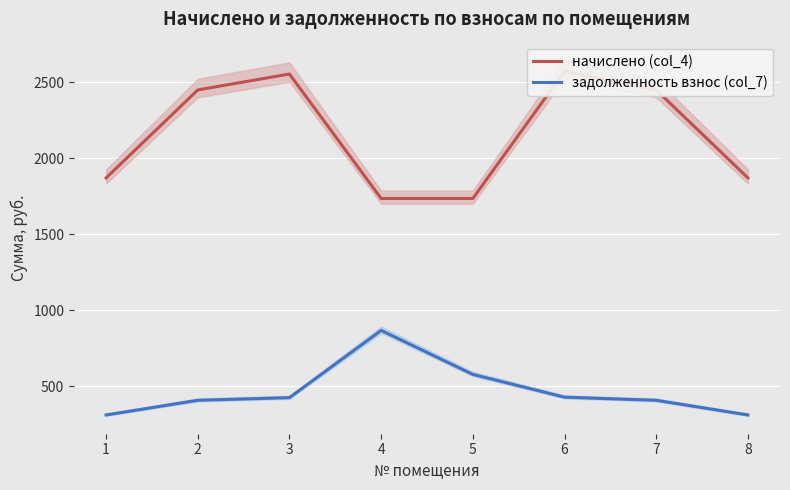

How many categories are shown in the chart?

8